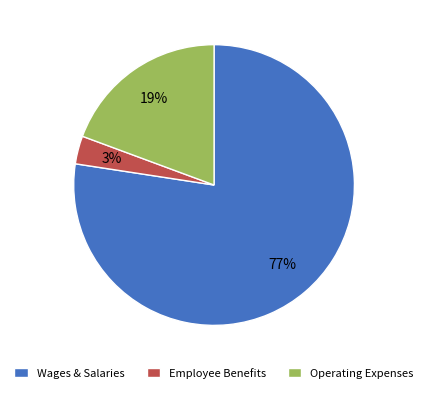

What is the largest slice in the pie chart?

Wages & Salaries